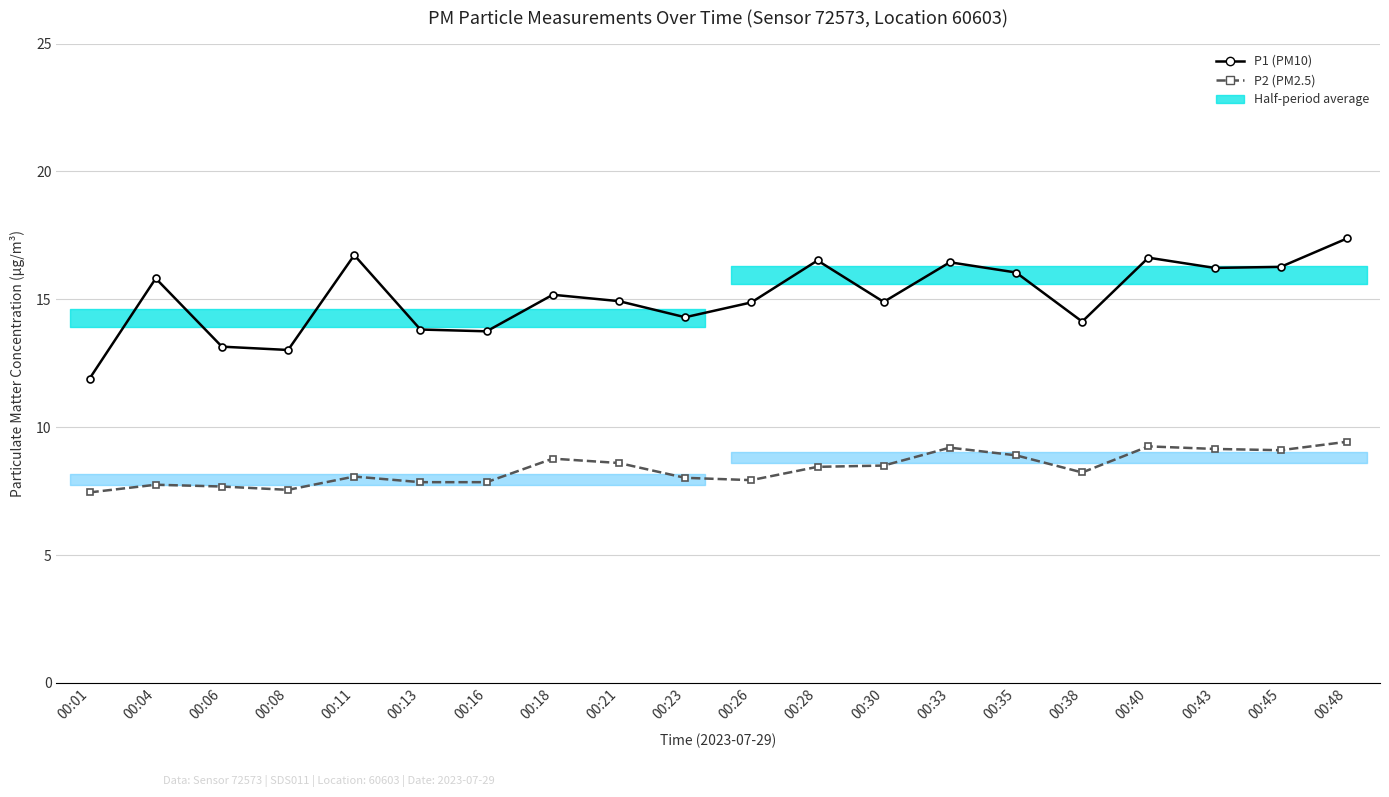

How many lines are shown in the chart?

2